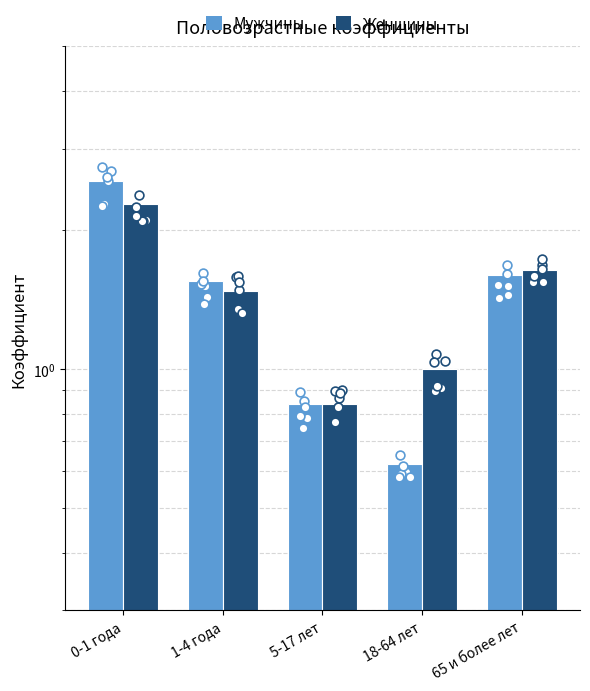

Which series reaches the minimum Y coordinate?

Мужчины